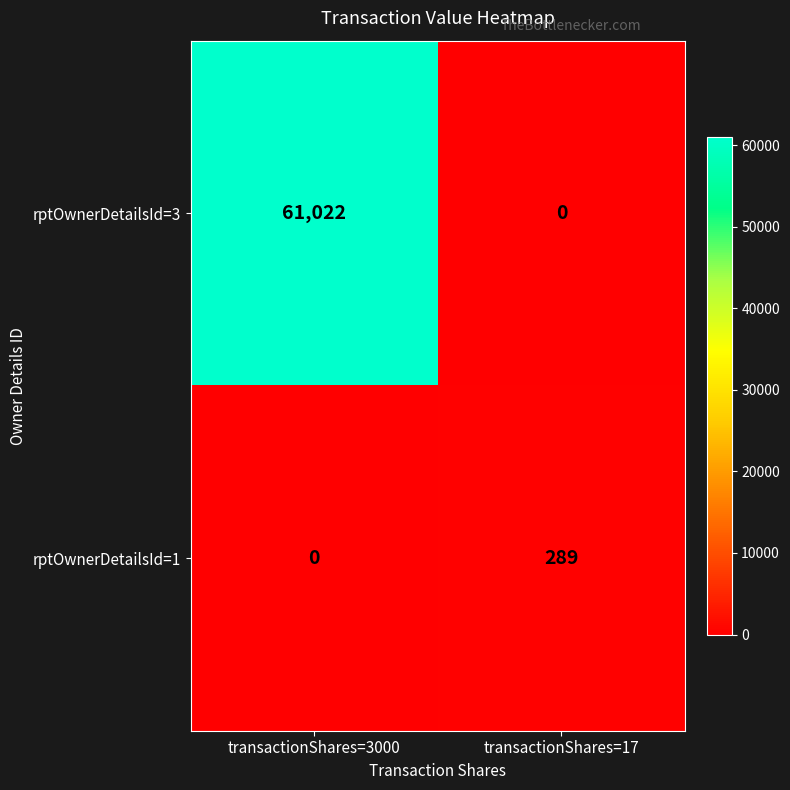

Count the number of data series in this chart.

2